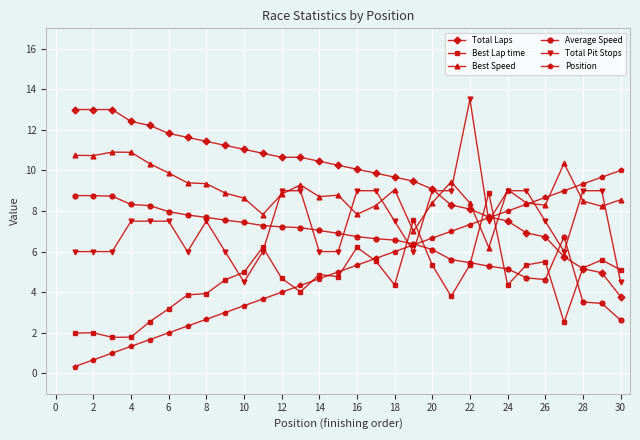

At how many categories does at least one series exceed 0?

30